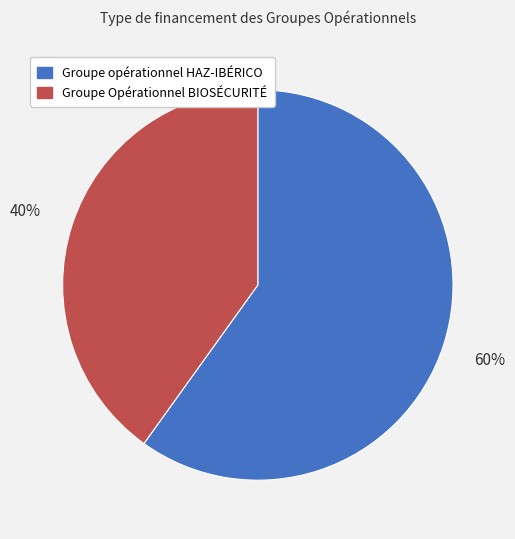

Does Groupe Opérationnel BIOSÉCURITÉ represent more than half of the total?

No